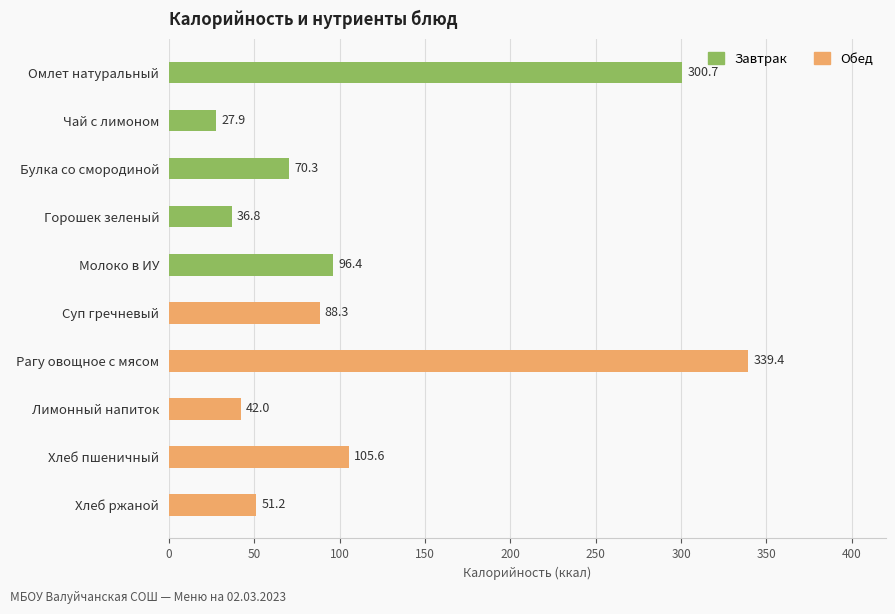

The value at Рагу овощное с мясом is 339.4. True or false?

True